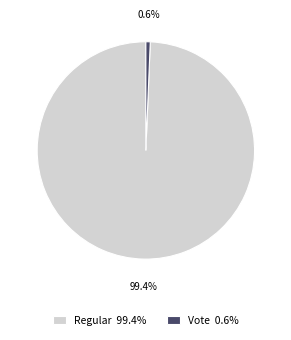

To the nearest percent, what portion does Vote represent?

1%